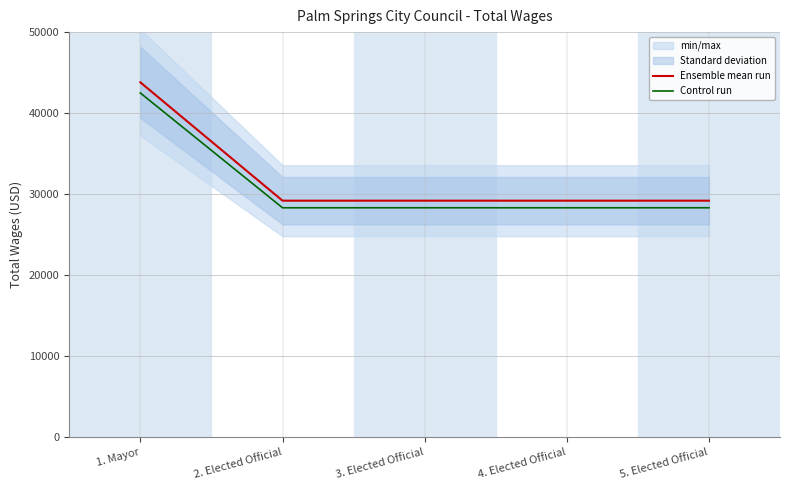

True or false: Ensemble mean run has more than 2 points higher than both neighbors.

False